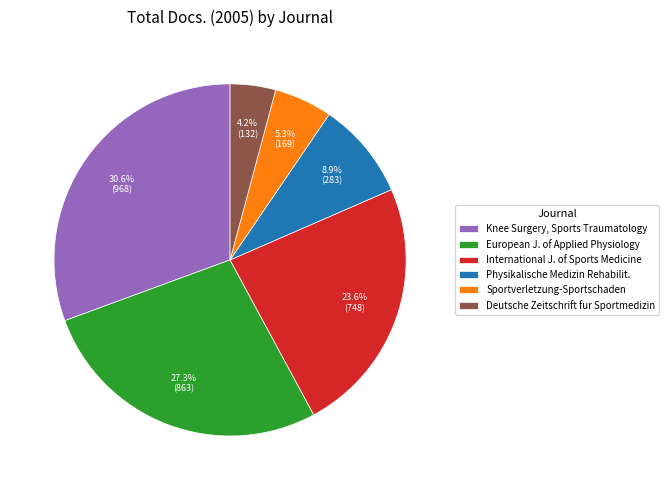

What portion of the pie excludes Physikalische Medizin Rehabilit.?

91.1%